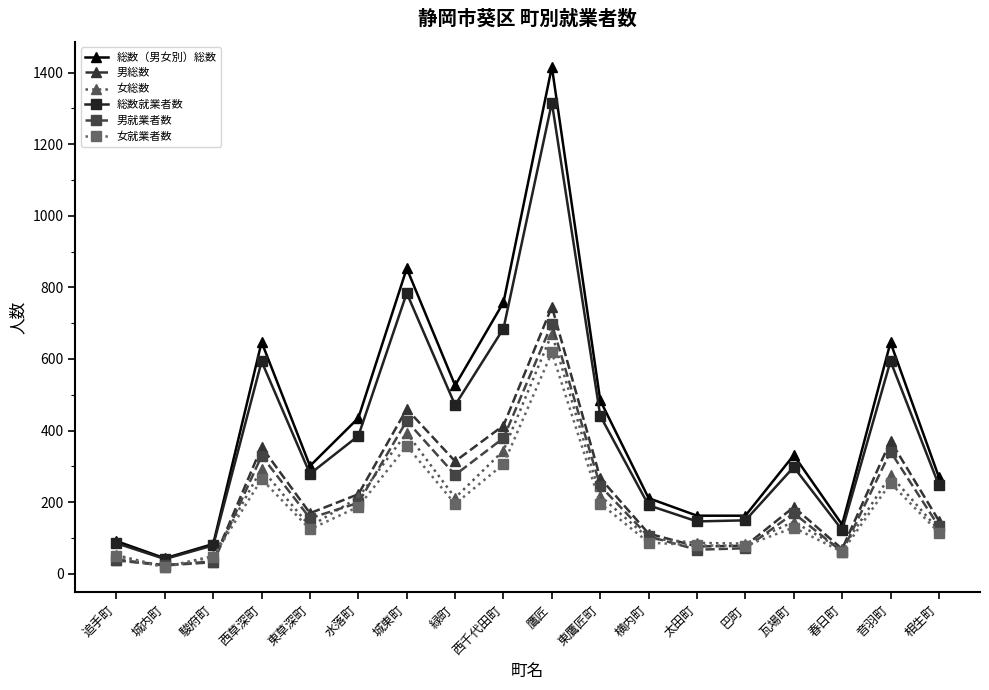

Does the chart have visible grid lines?

No